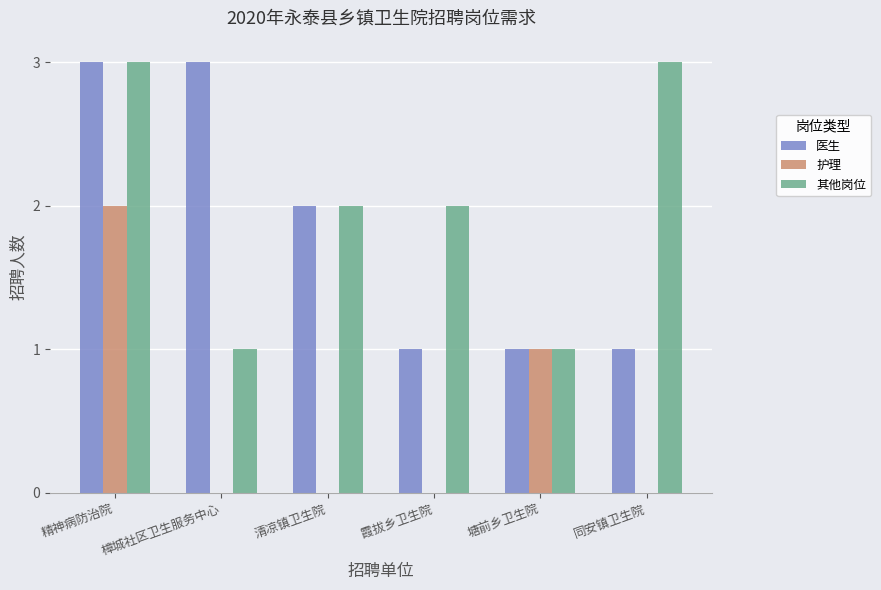

What are all the series names shown in the legend?

医生, 护理, 其他岗位